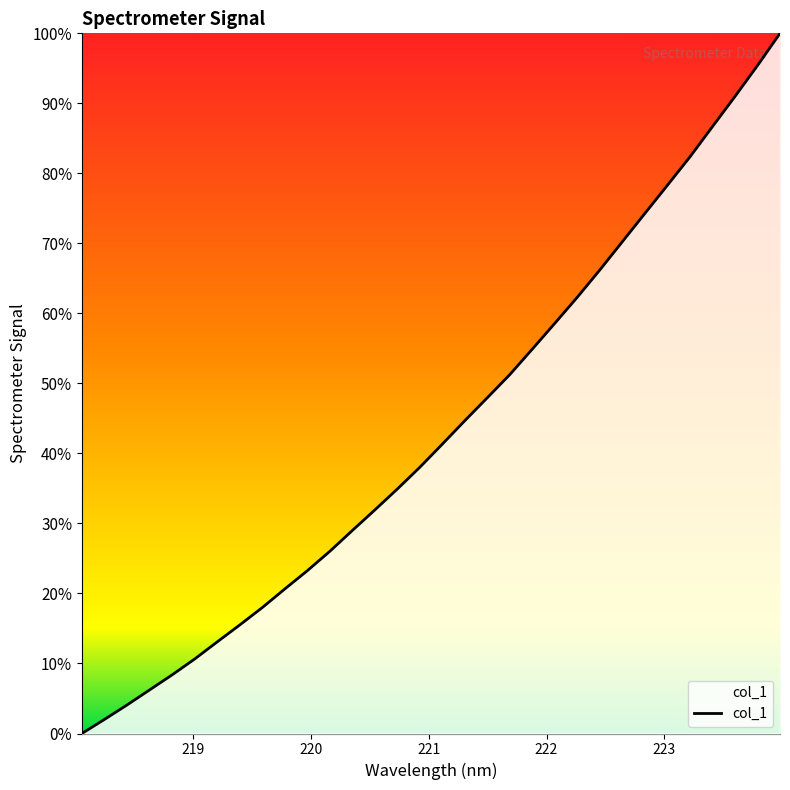

What is the difference between the maximum and minimum values?

100.0